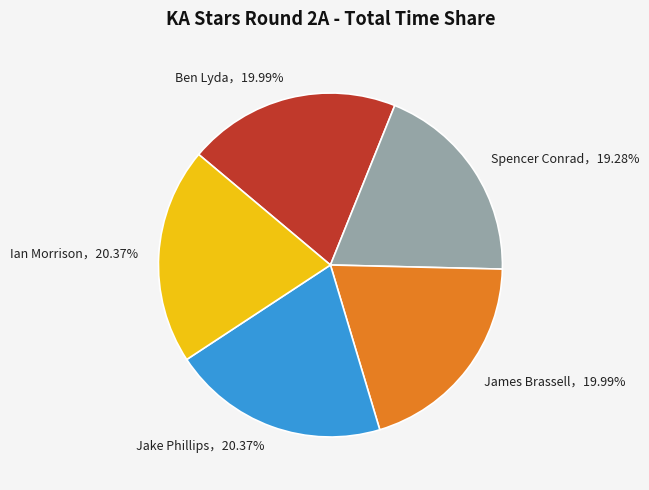

Is there a majority slice in this chart?

No